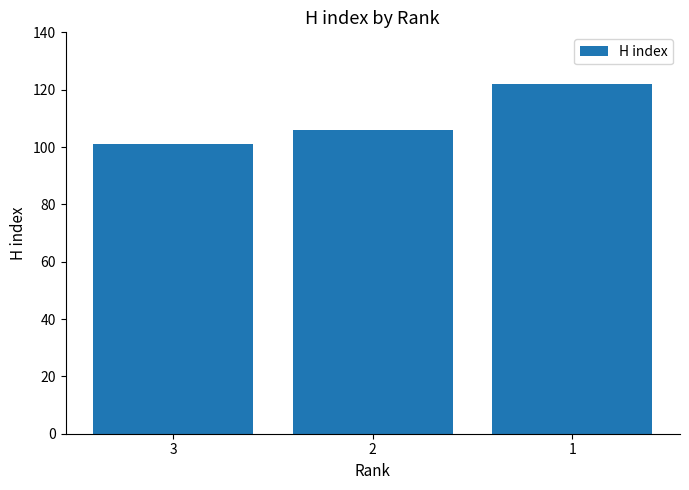

Which has a higher value, 3 or 1?

1